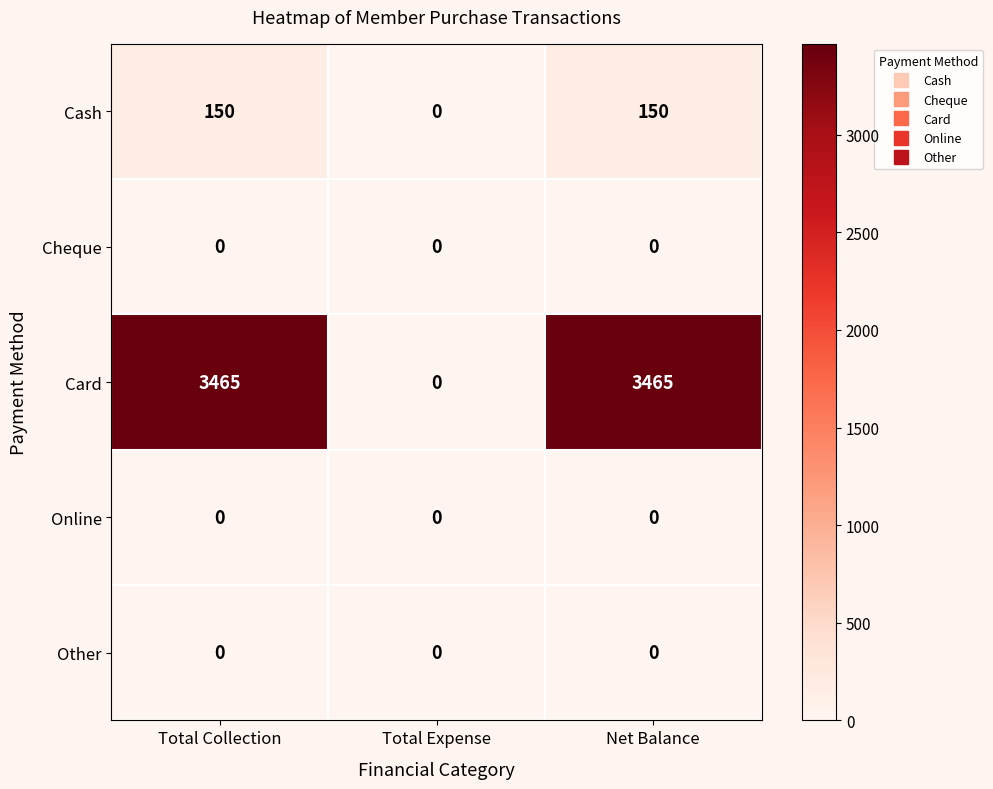

Which series has the largest range (max minus min)?

Card